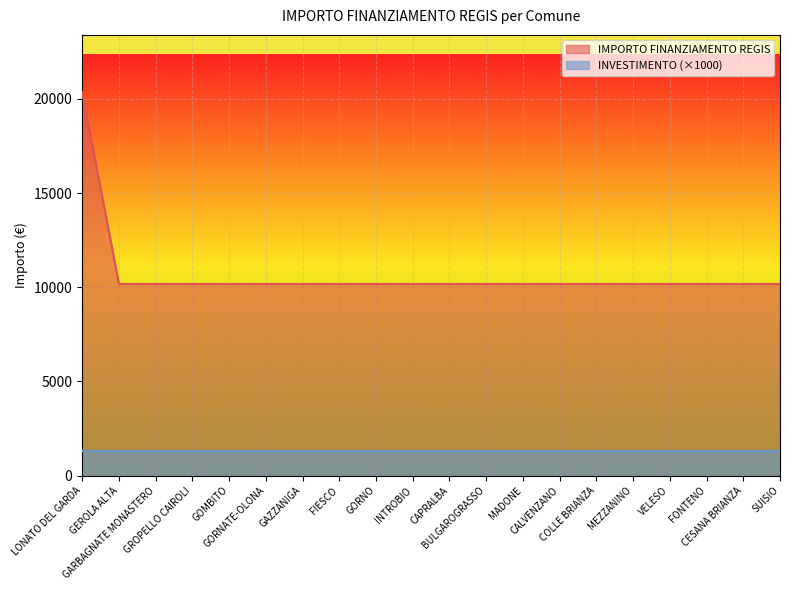

How many data points are above 10172?

1